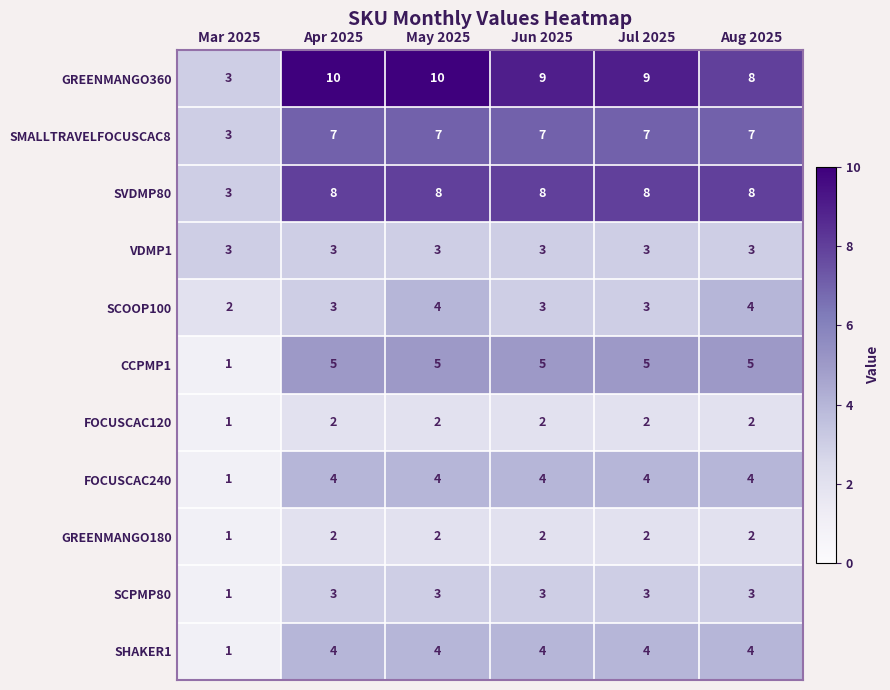

What is the maximum value shown in the chart?

10